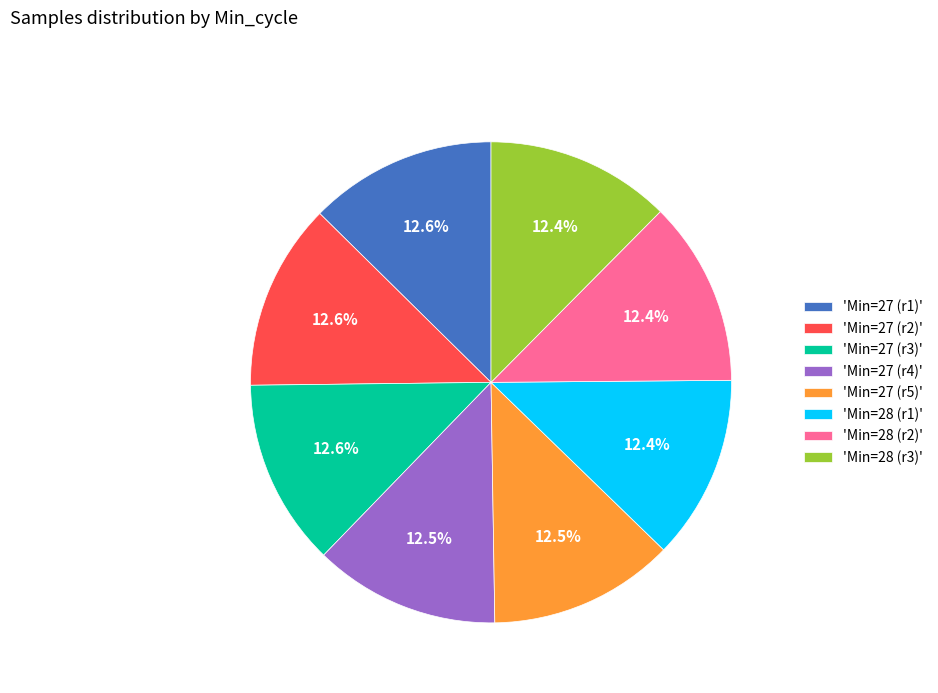

Is there any slice that represents more than half of the pie?

No